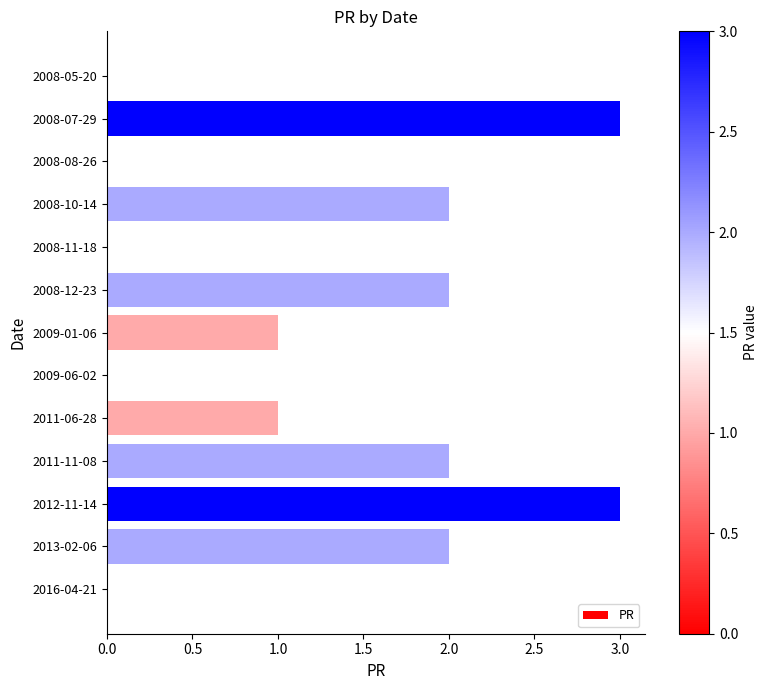

How many series are shown in this chart?

1